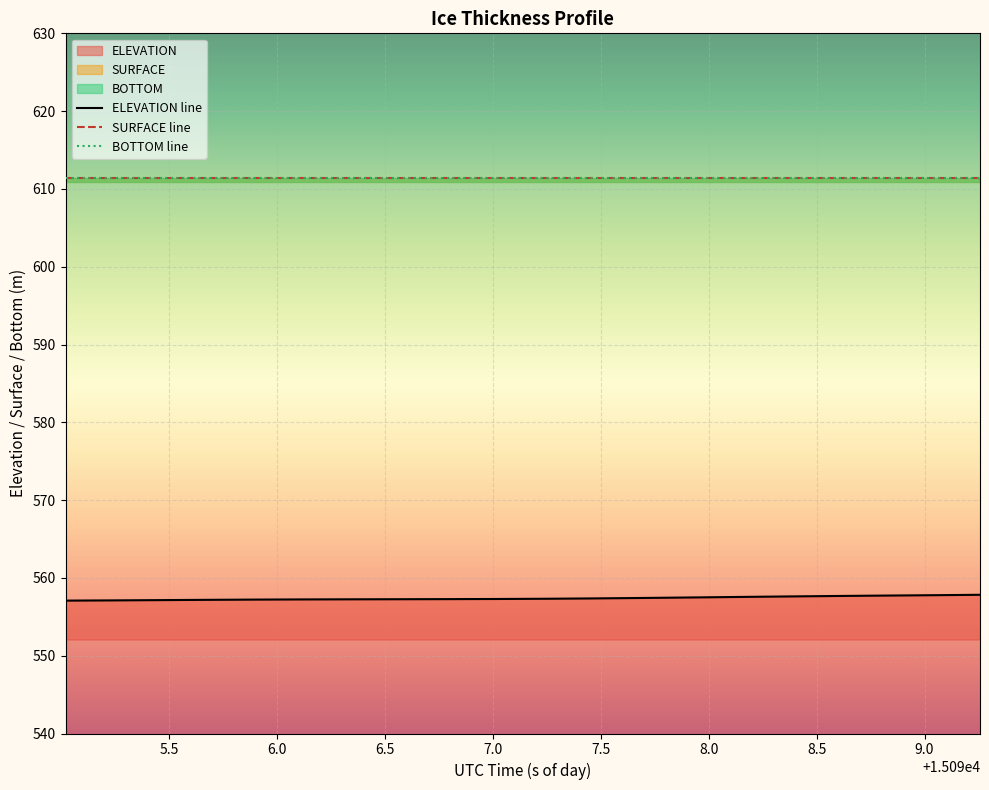

Which series has the widest spread of values?

ELEVATION line